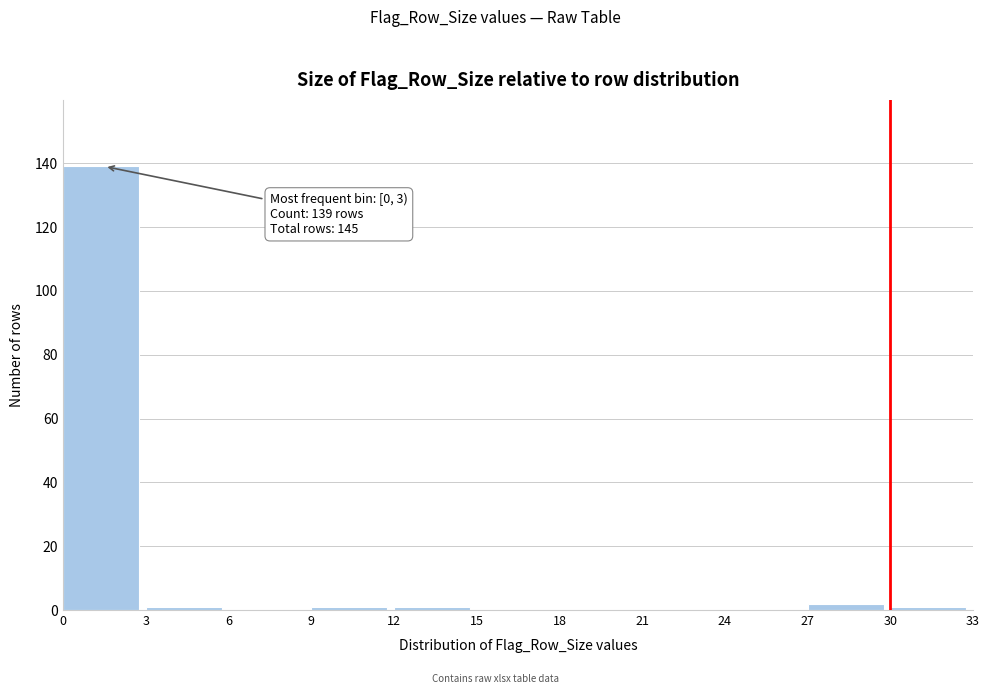

Over which range of the x-axis is the bar tallest?

0 to 3